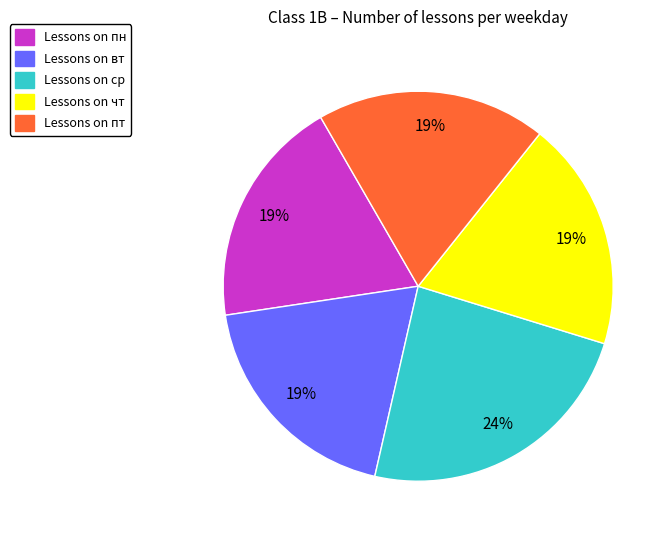

To the nearest percent, what is the average slice percentage?

20%